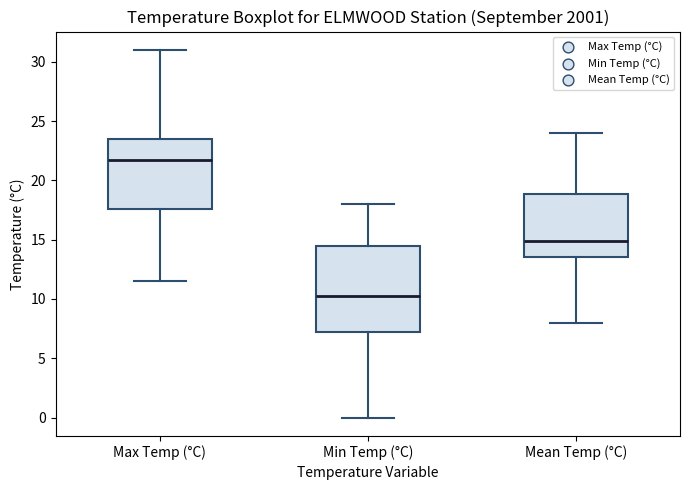

Which box has the highest median line?

Max Temp (°C)